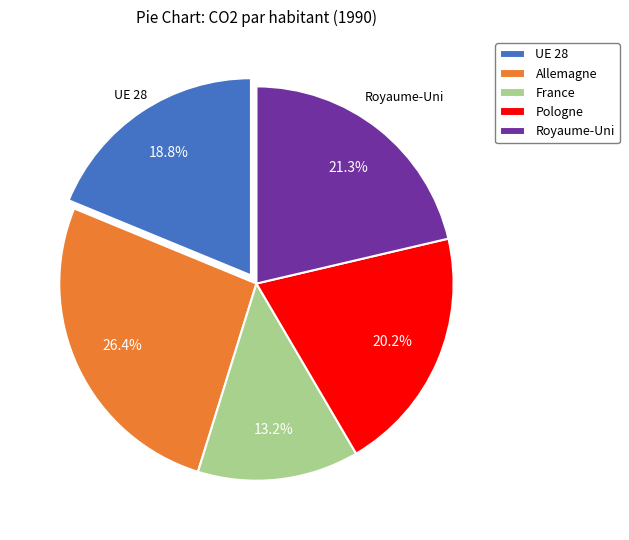

To the nearest percent, what percentage of the pie is Pologne?

20%